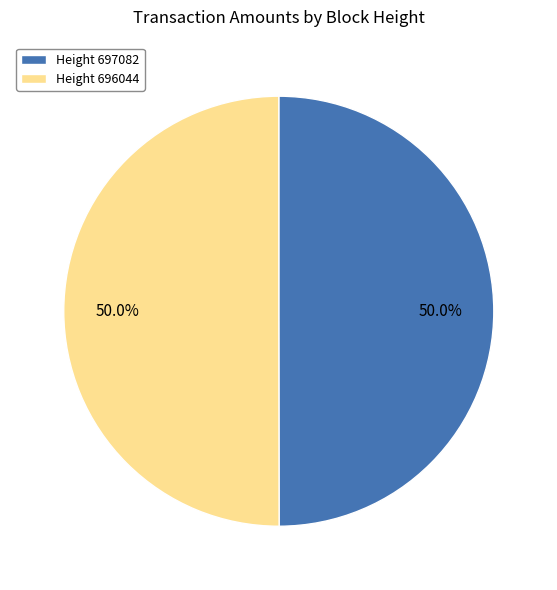

What is the ratio of the value at Height 696044 to the value at Height 697082?

1.0